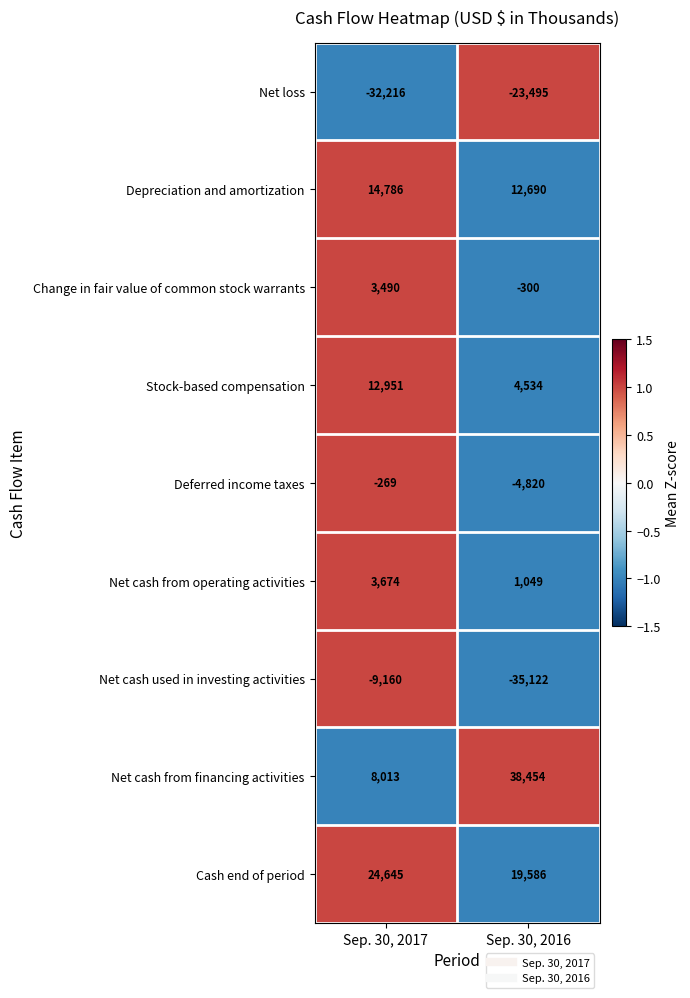

What is the sum of the Cash end of period values at Sep. 30, 2017 and Sep. 30, 2016?

44231